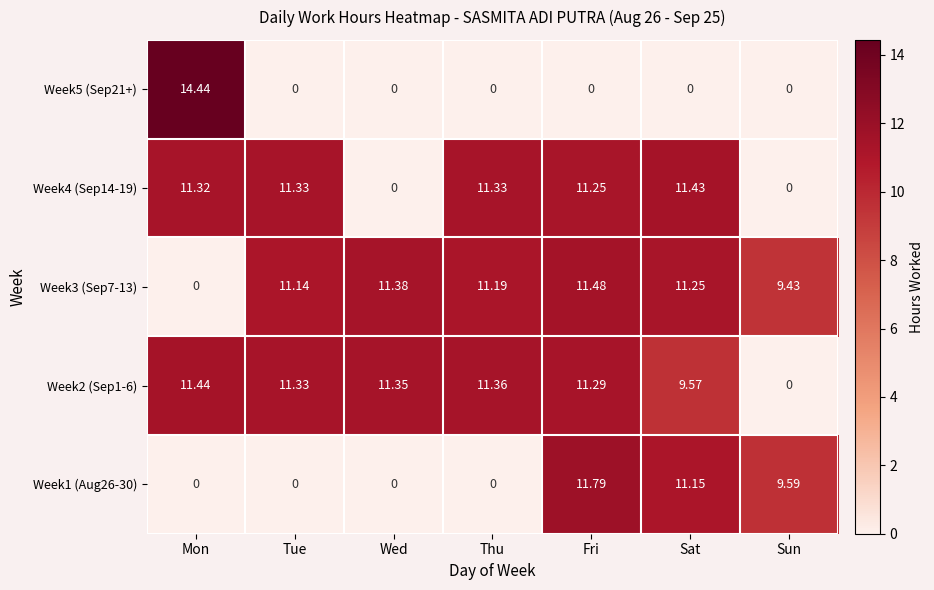

What is the greatest value displayed?

14.4